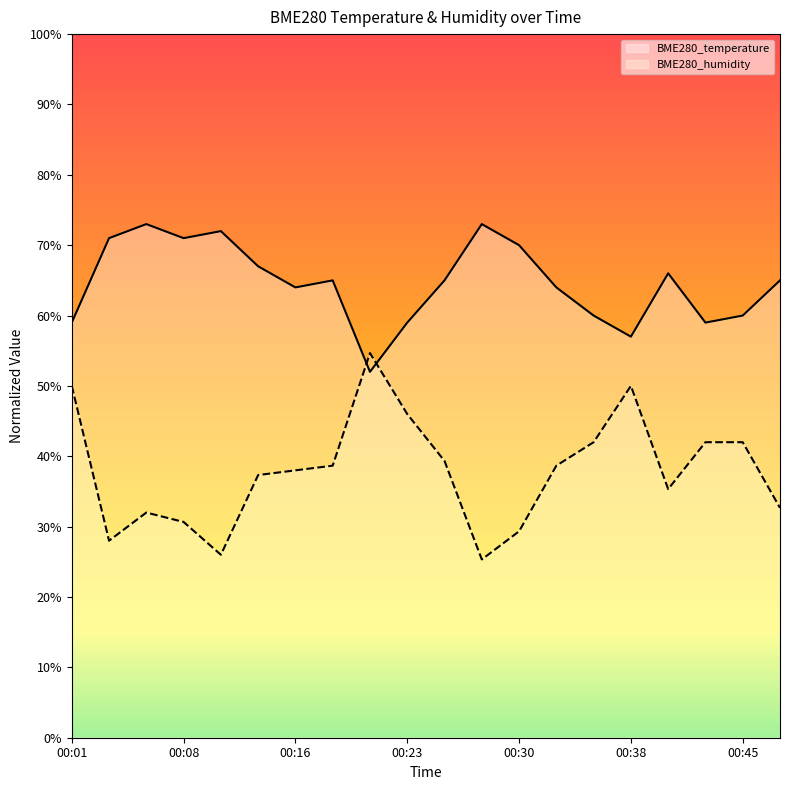

How many data points does each series have?

20